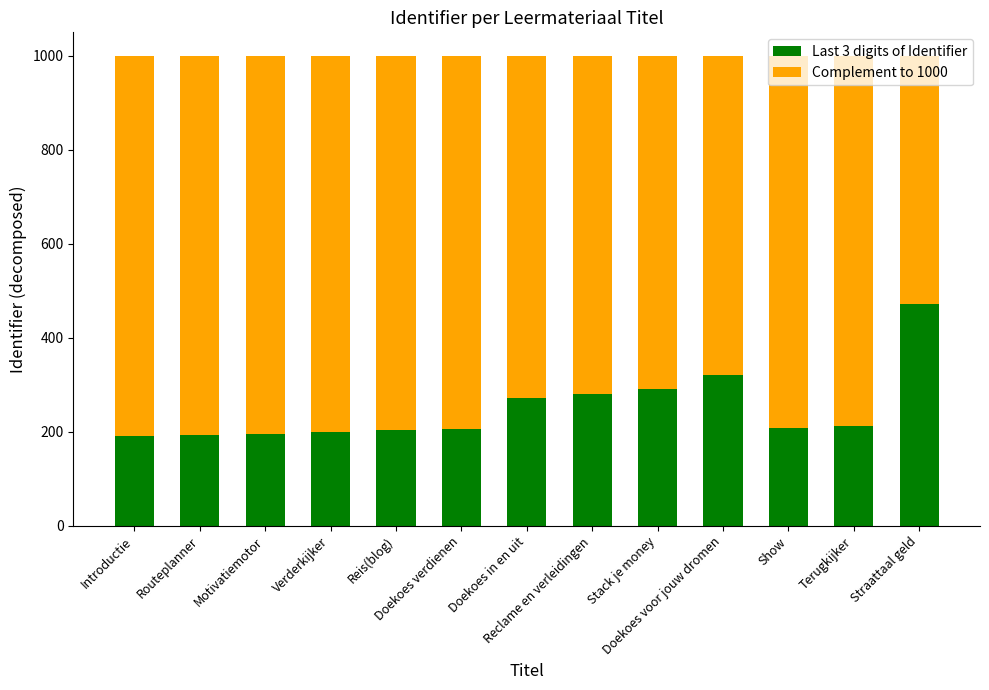

True or false: Last 3 digits of Identifier has a value of 758 at Straattaal geld.

False